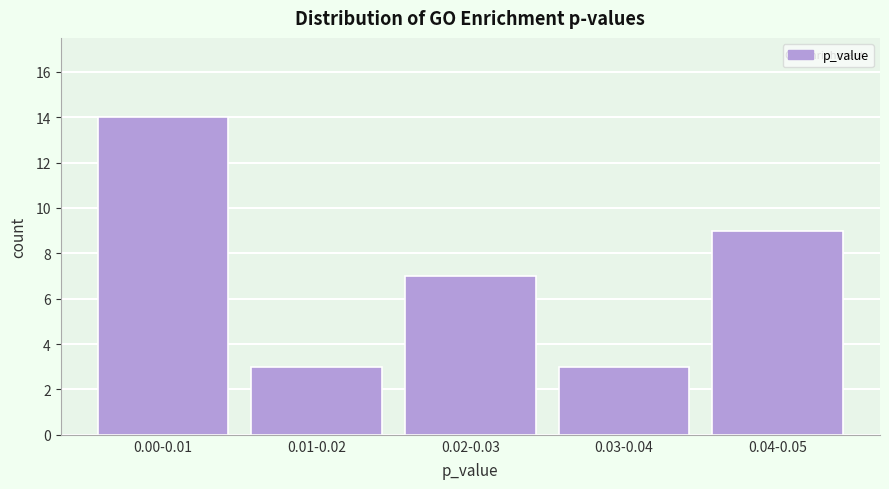

Reading left to right, what are all the values shown in this chart?

14	3	7	3	9